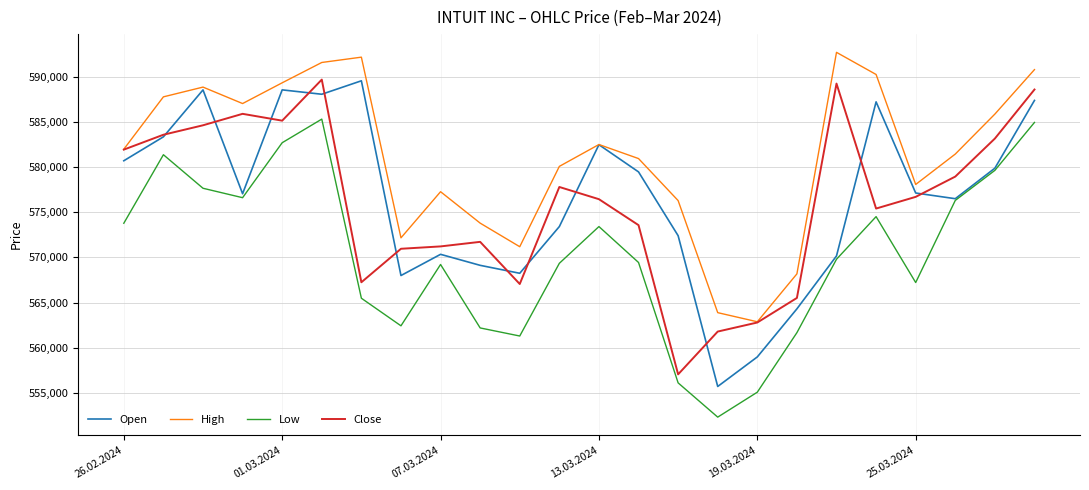

What is the difference between the maximum and second lowest values in the Low series?

30204